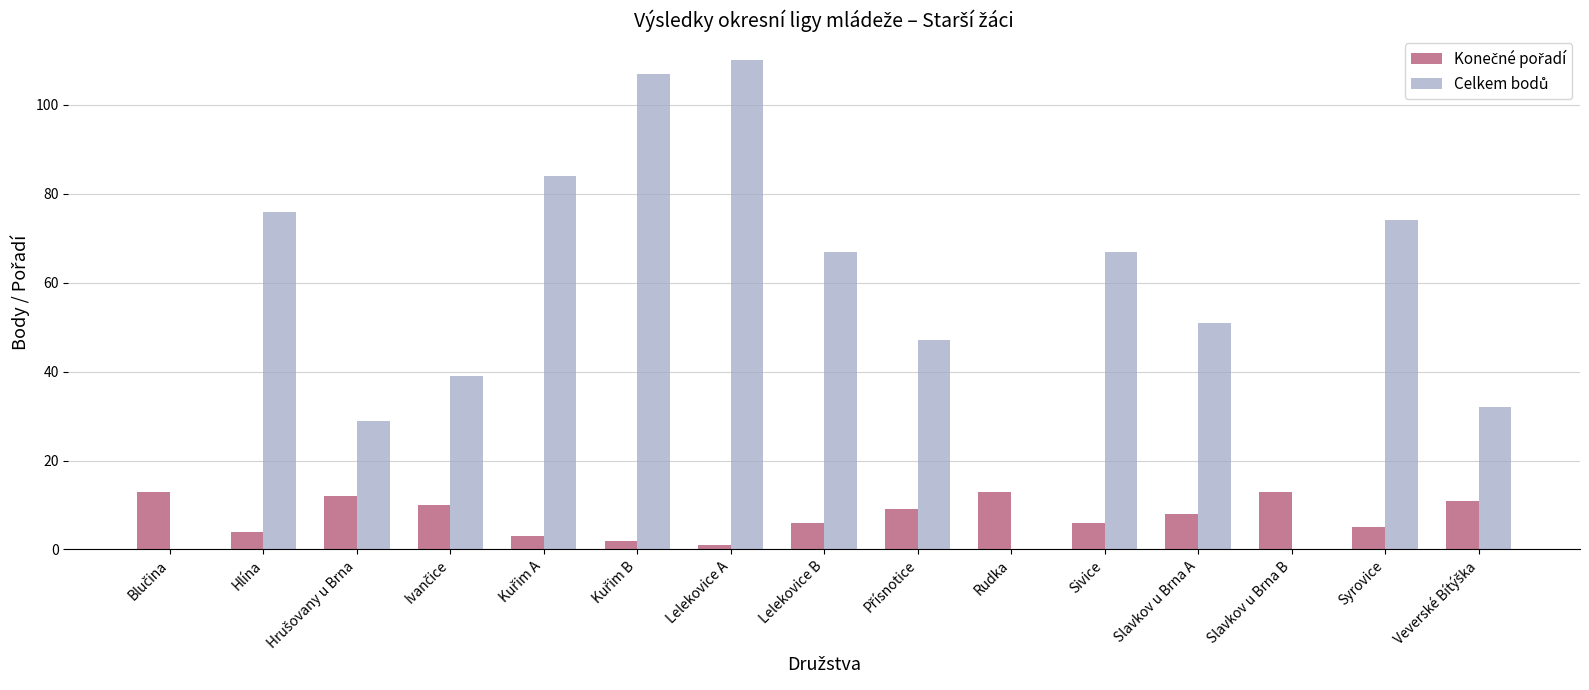

At which category does the chart reach its peak across all series?

Lelekovice A